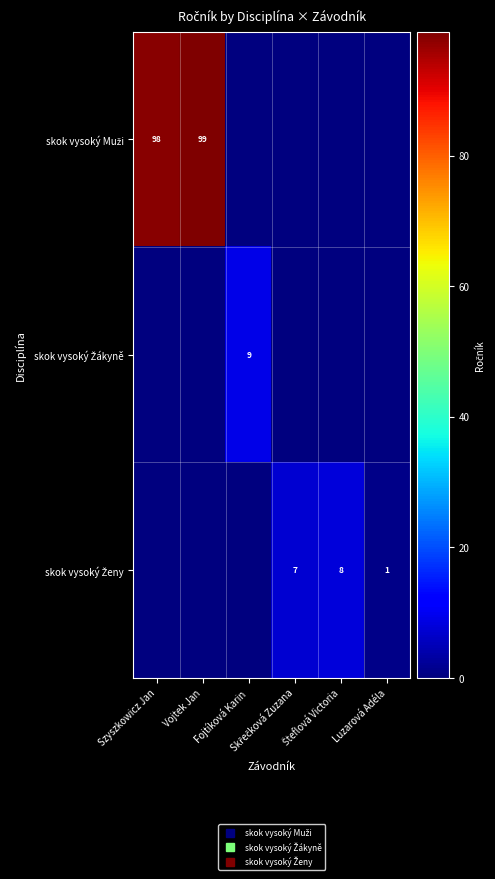

What is the spread (max minus min) of values at Skřečková Zuzana?

7